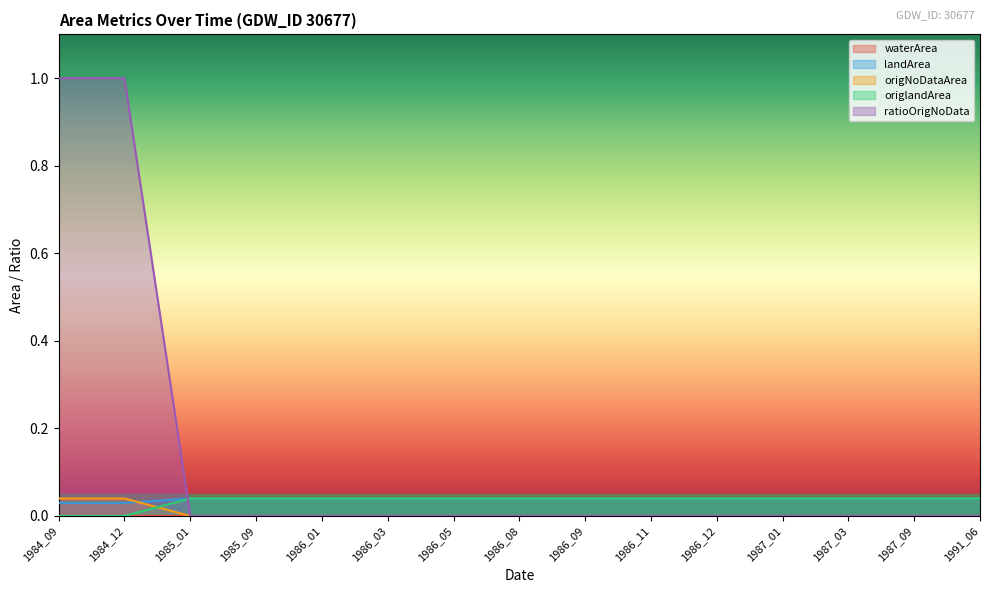

The landArea series shows 0.0 at 1987_03. True or false?

False